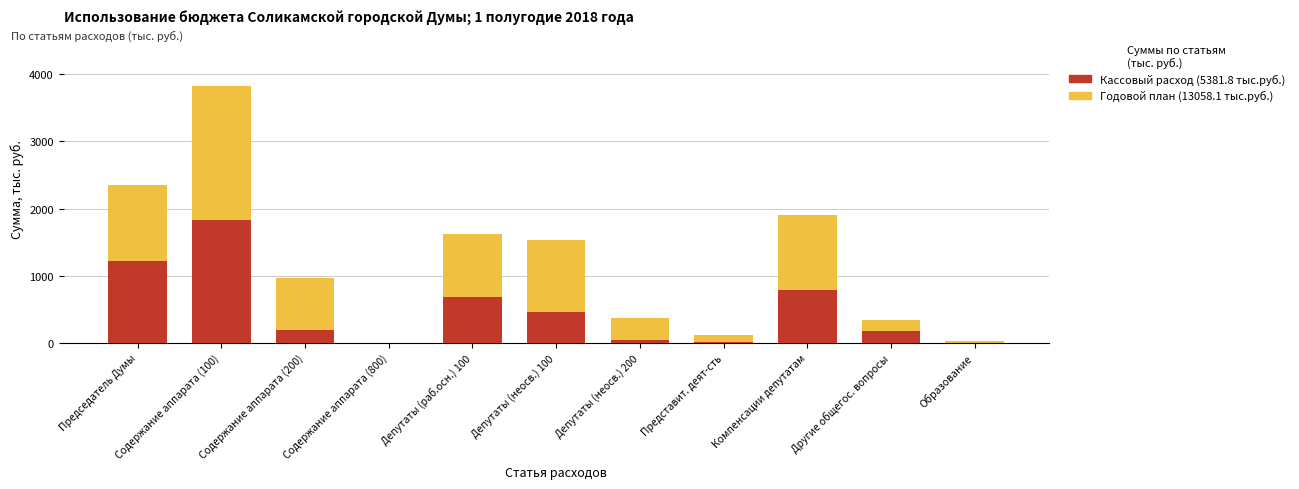

At which label is Кассовый расход closest to 911?

Компенсации депутатам